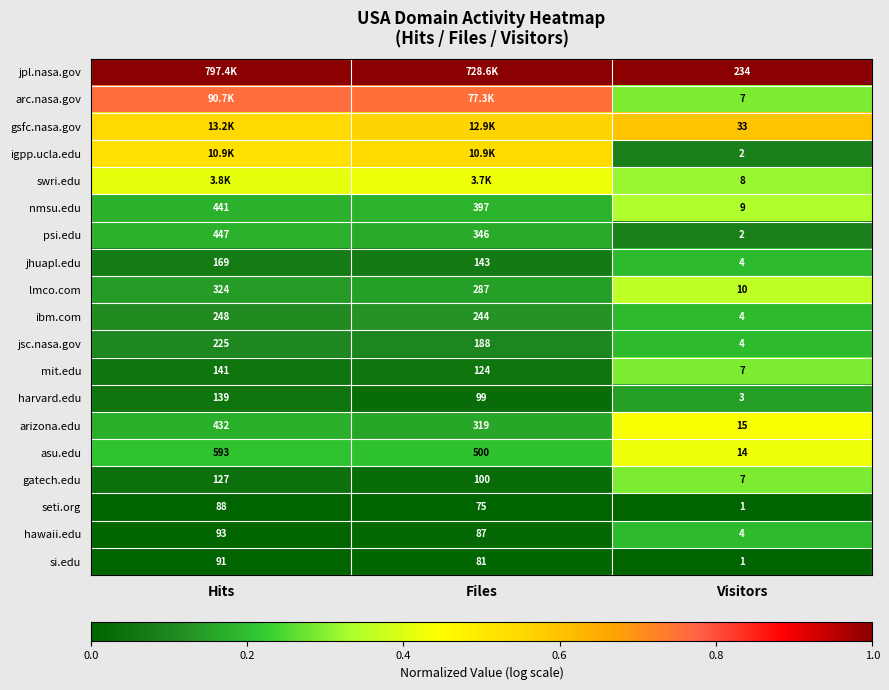

Where is hawaii.edu nearest to the value 48?

Files